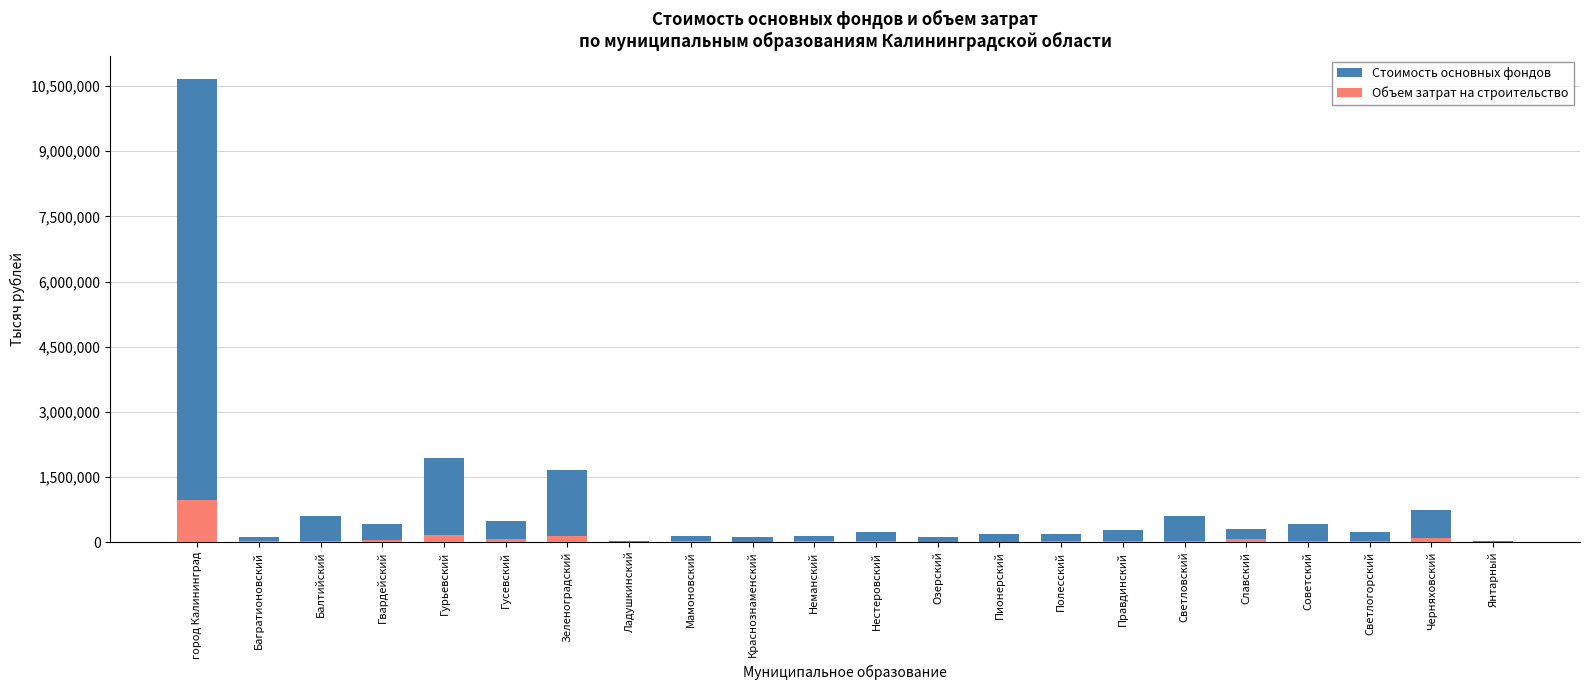

What is the average value of the Объем затрат на строительство series?

80598